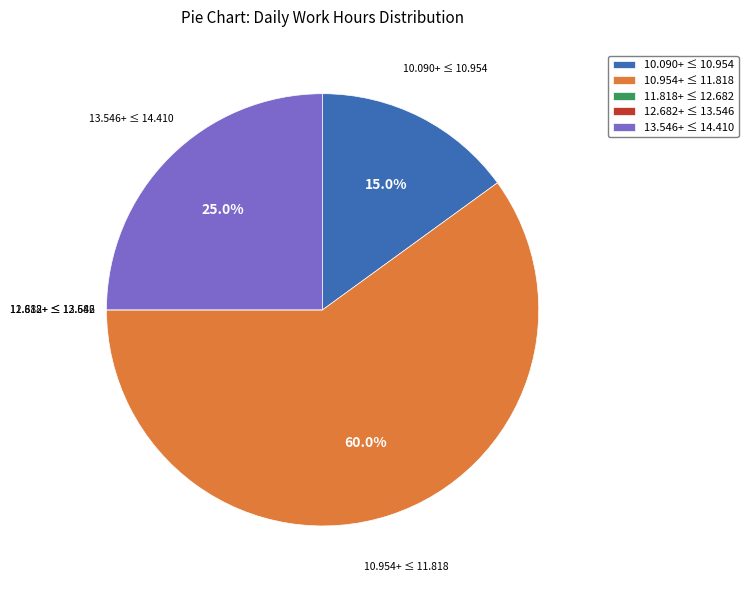

What portion of the pie excludes 10.090+ ≤ 10.954?

85.0%